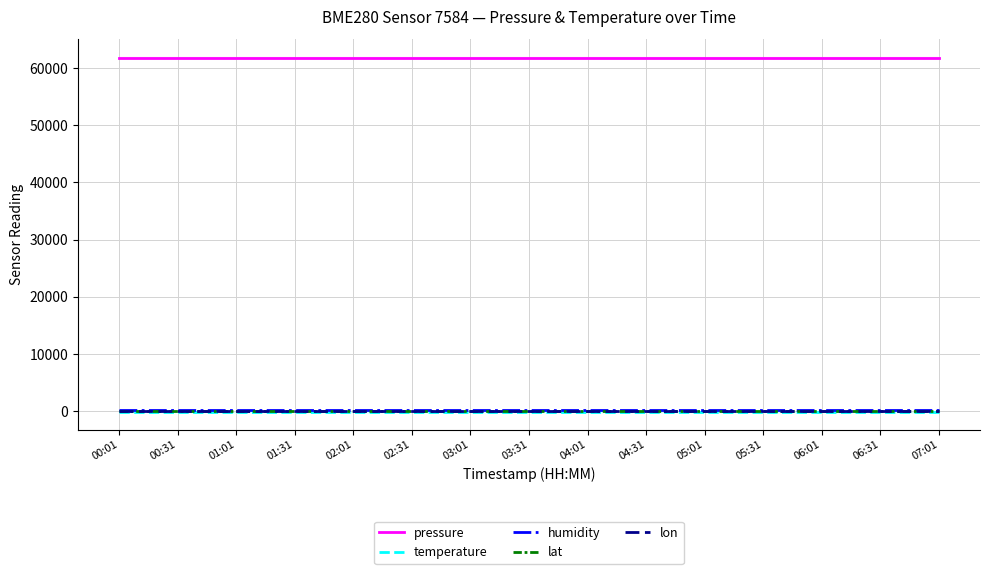

Which category has the lowest value in the temperature series?

00:01